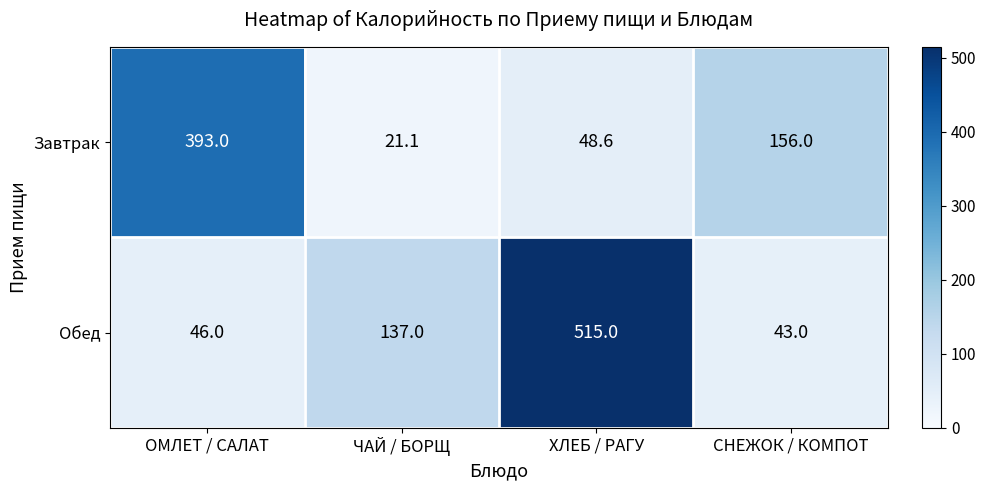

At which label does Завтрак reach its peak?

ОМЛЕТ / САЛАТ